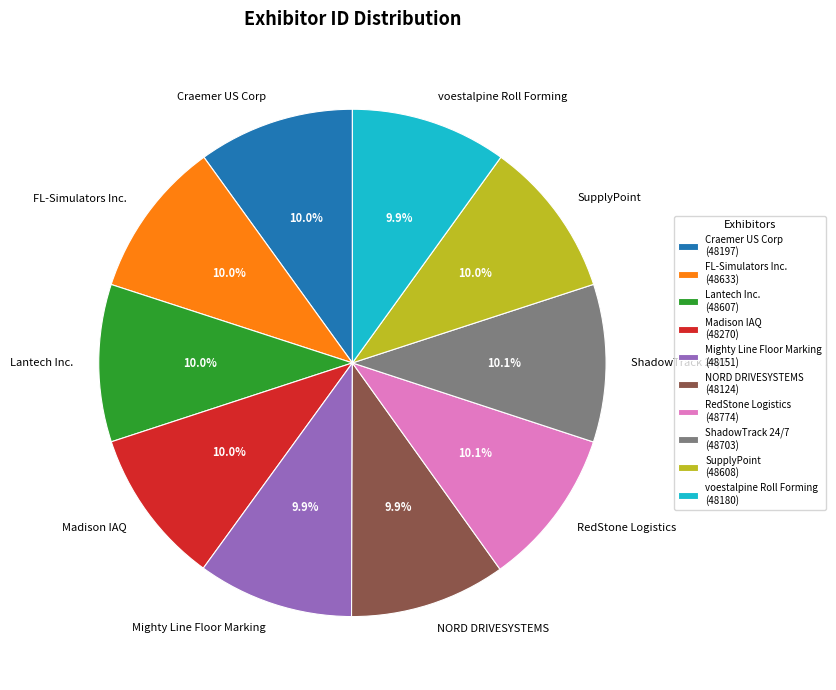

How many segments does this pie chart have?

10